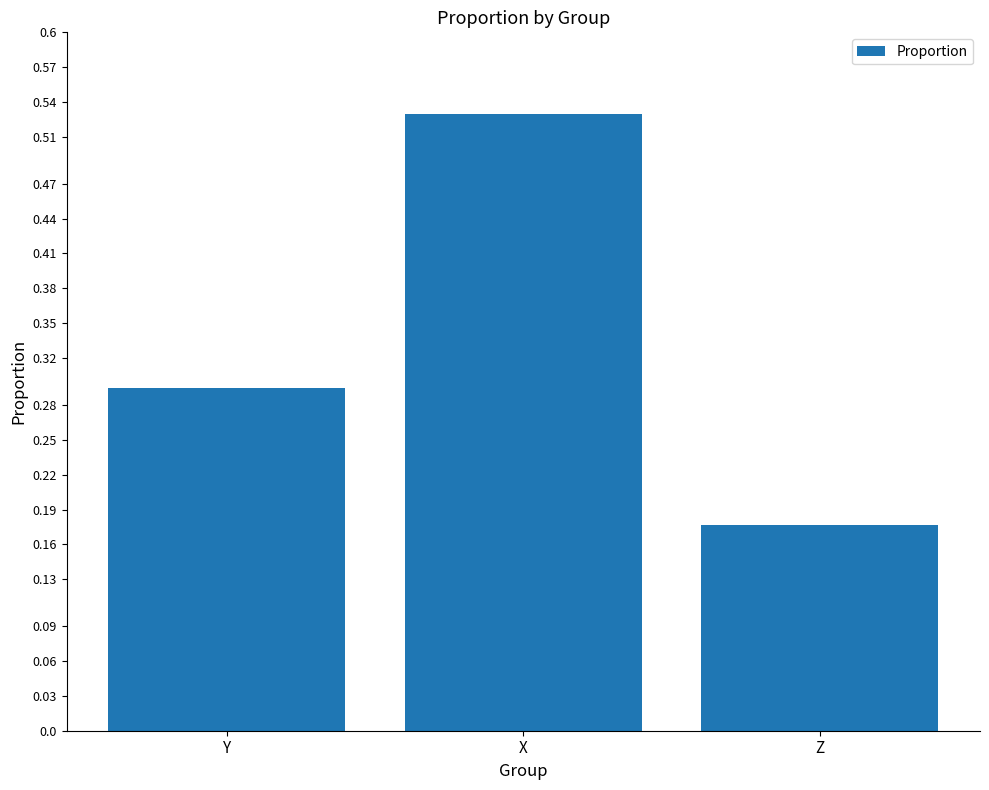

How many data points does each series have?

3